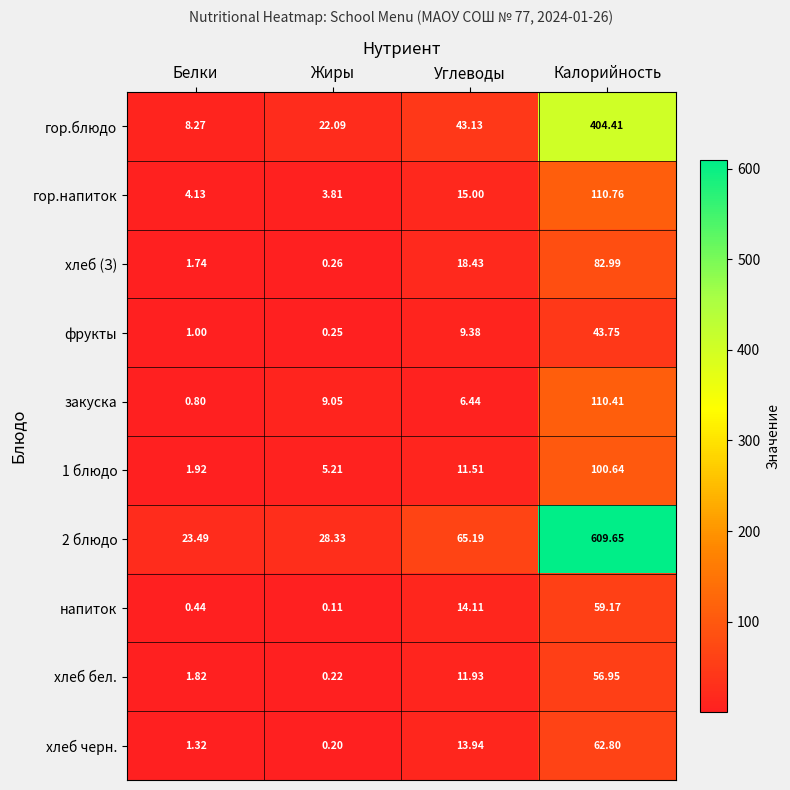

Which category has the lowest value across all series?

Жиры